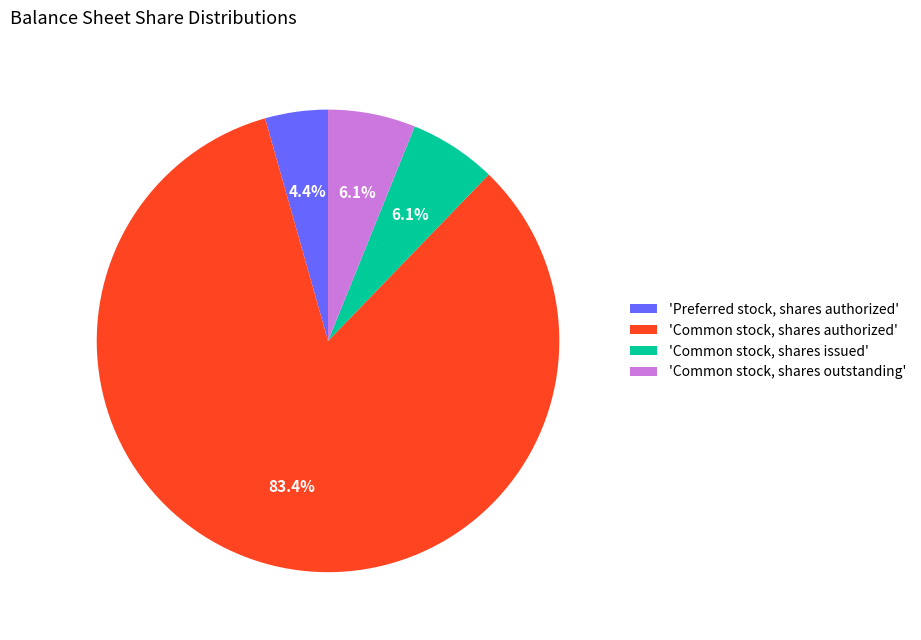

What is the total percentage of 'Preferred stock, shares authorized' and 'Common stock, shares authorized'?

87.8%